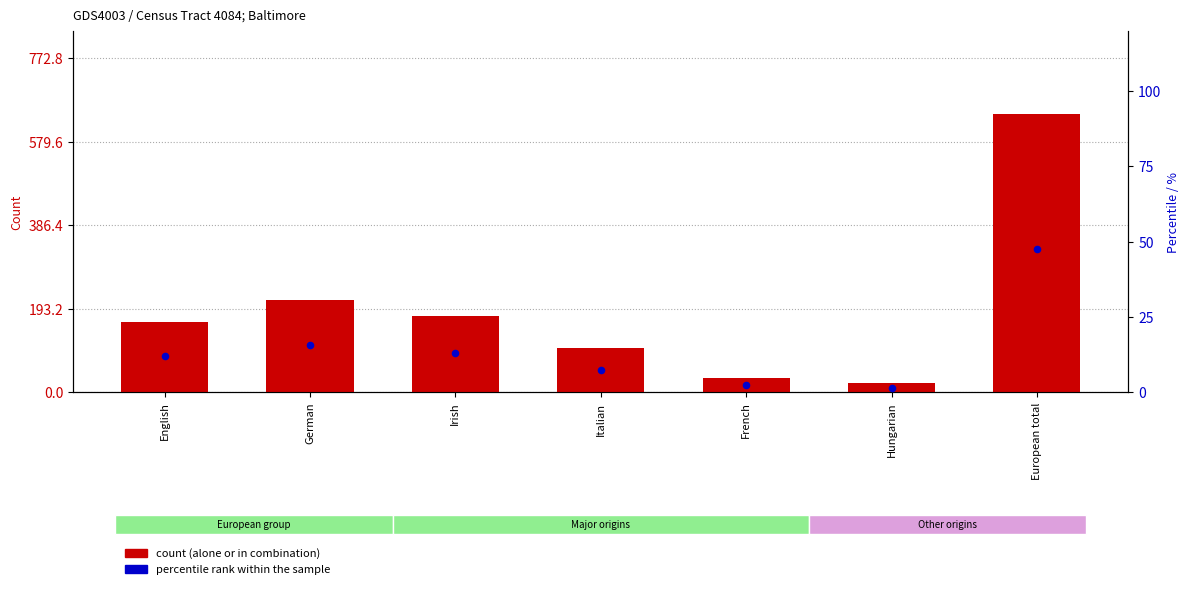

Which series has the widest spread of Y values?

count (alone or in combination)